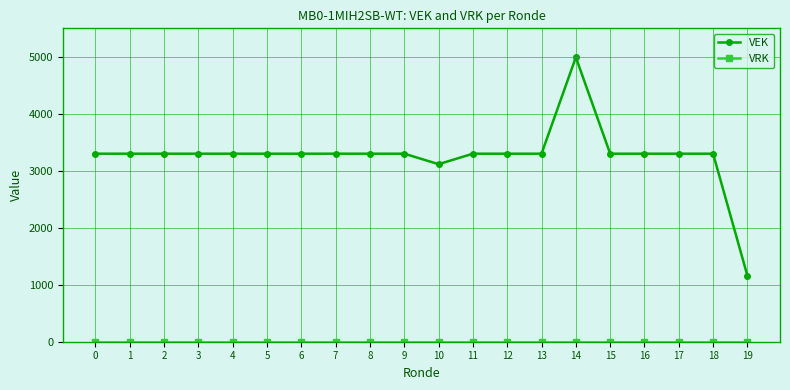

What is the highest value of the VEK series?

4992